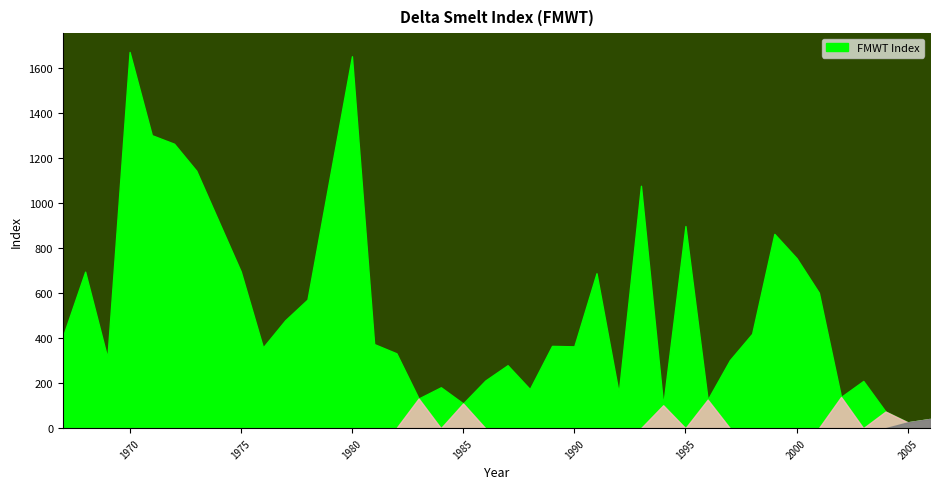

What is the maximum value shown in the chart?

1673